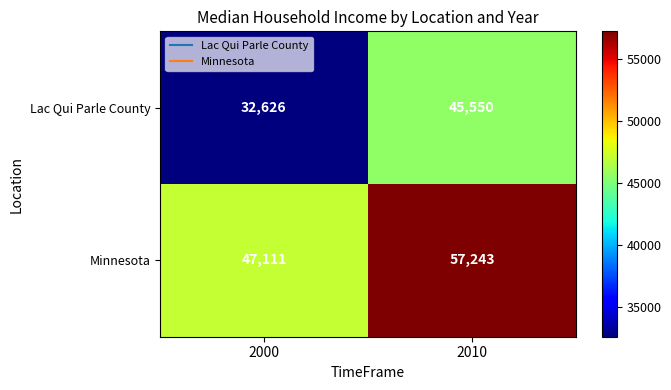

Which series has the largest total across all categories?

Minnesota